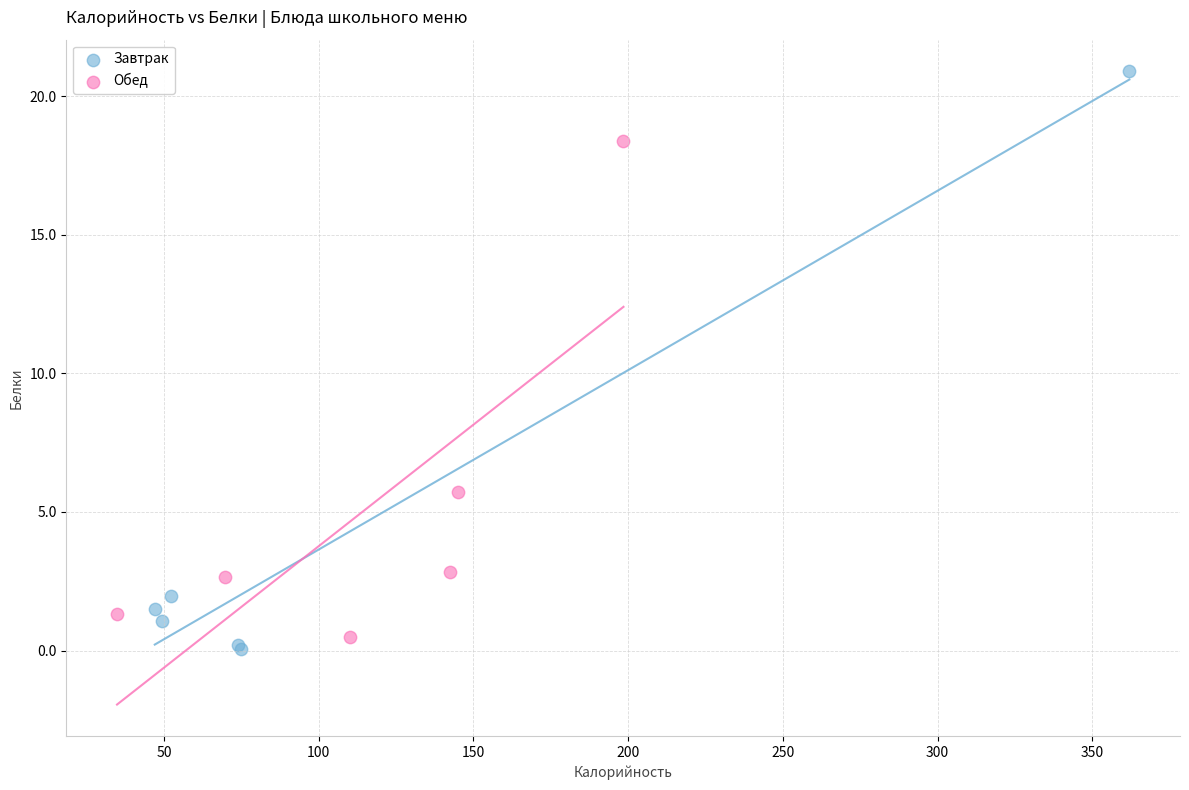

Which series has the largest Y range (max minus min)?

Завтрак